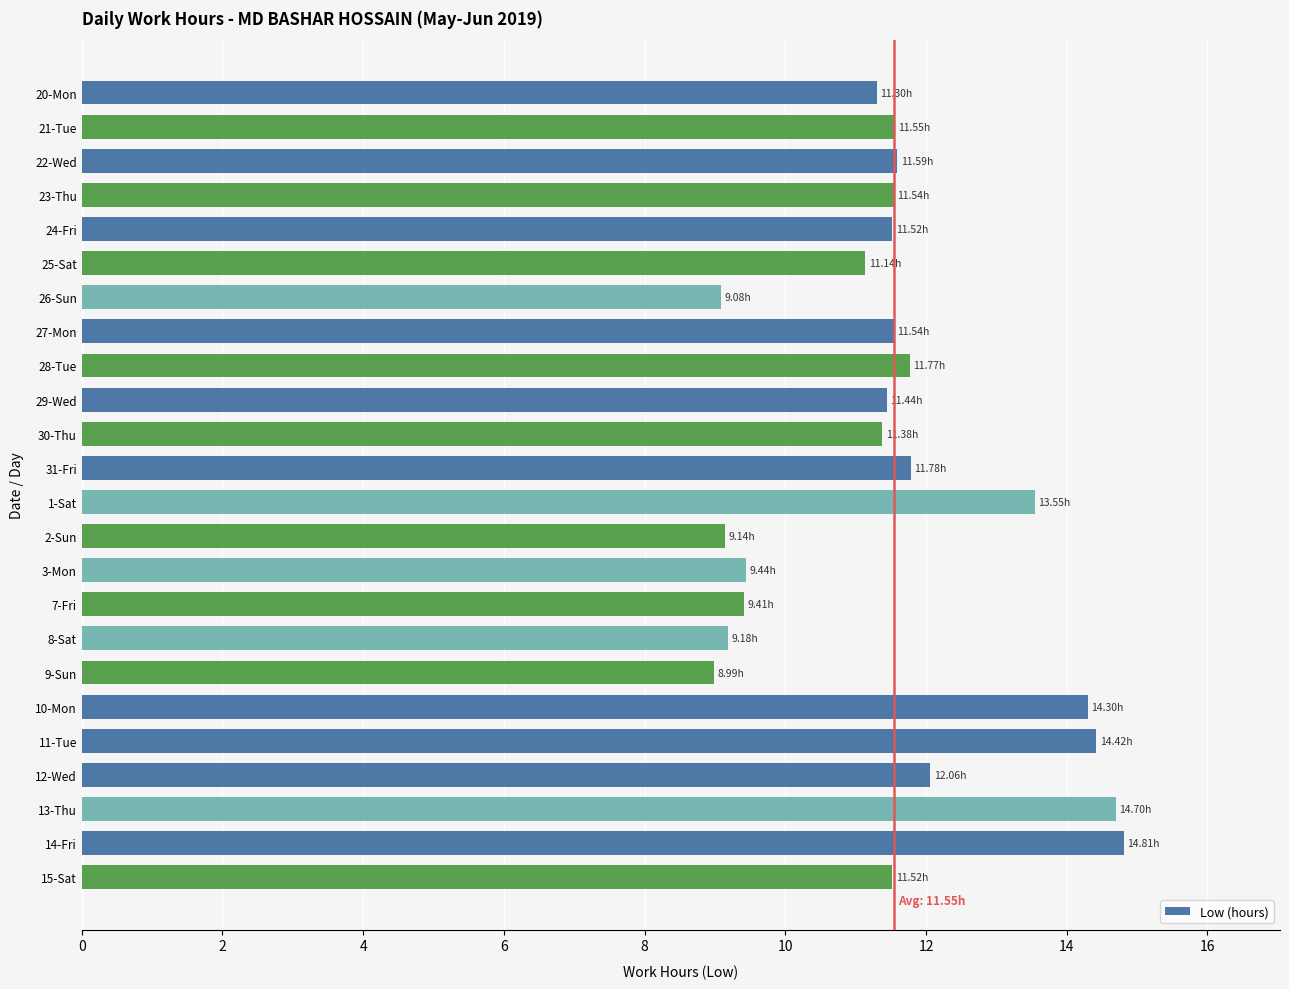

What is the sum of the values at 26-Sun and 22-Wed?

20.7